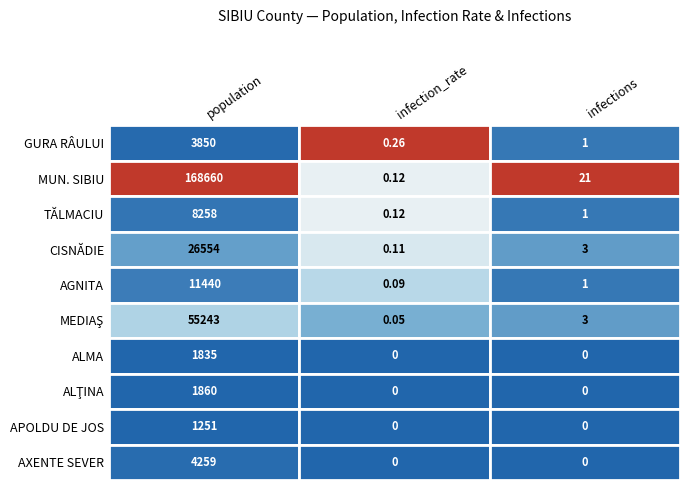

How many values in the ALMA series exceed 0?

1